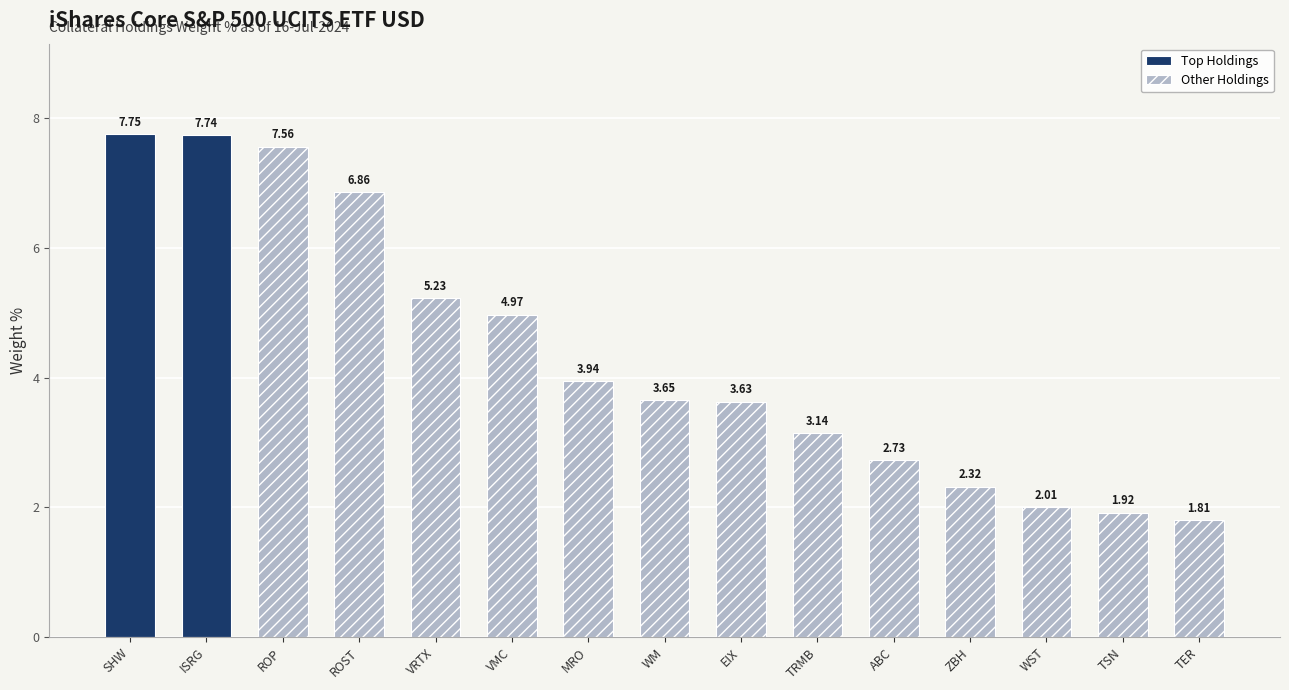

What is the ratio of the value at WM to the value at EIX?

1.0